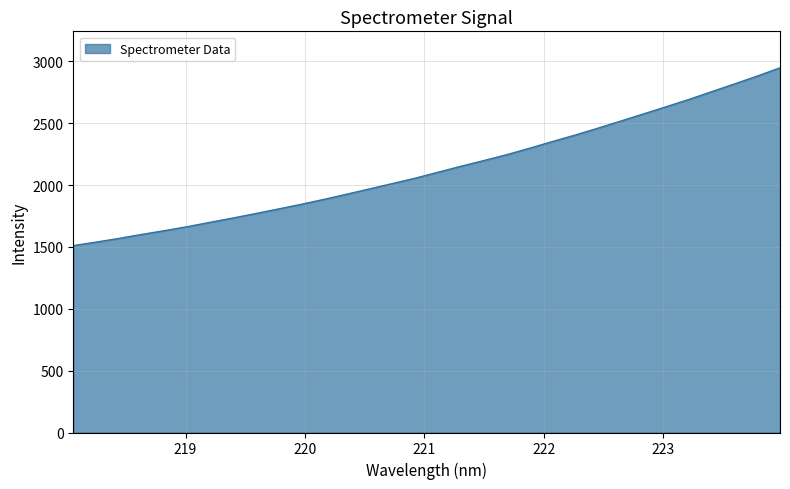

What is the difference between the maximum and minimum values?

1437.4